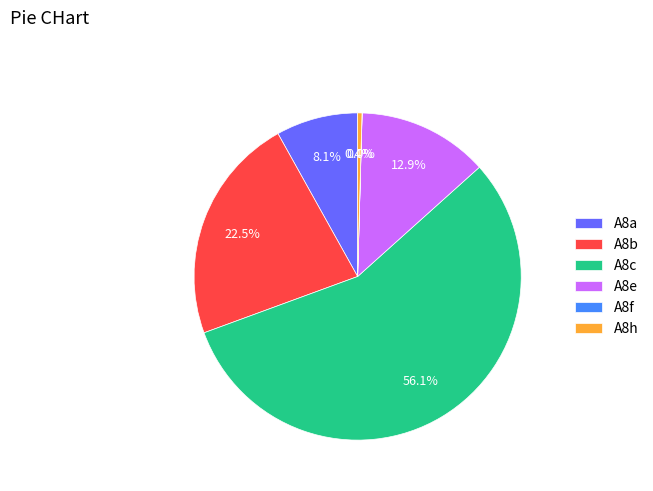

How much of the chart is everything except A8h?

99.6%